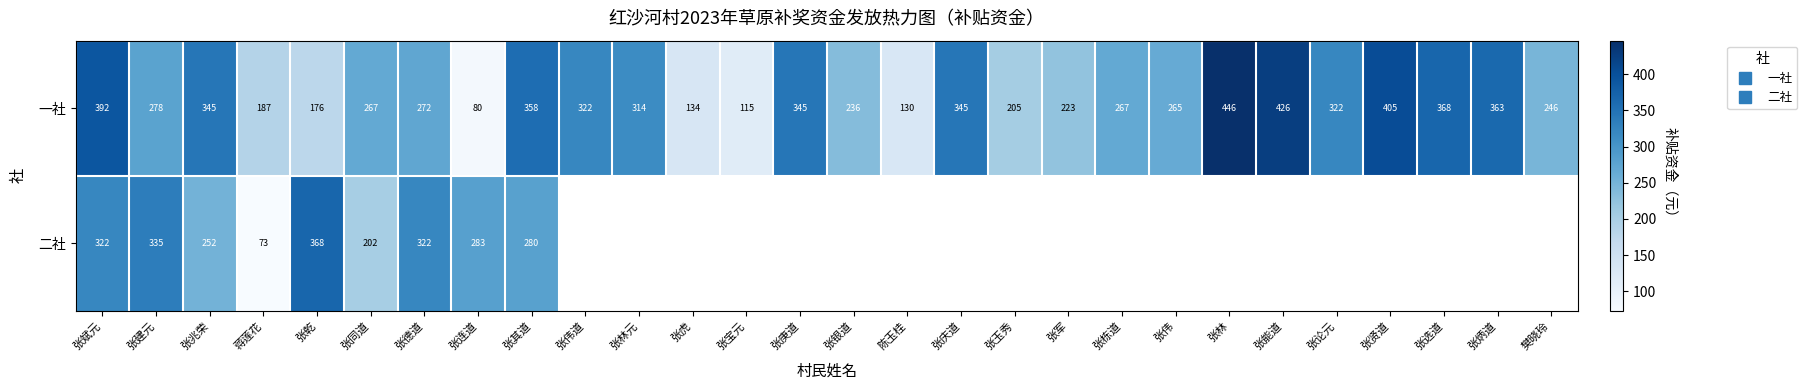

Where is 二社 nearest to the value 220?

张同道